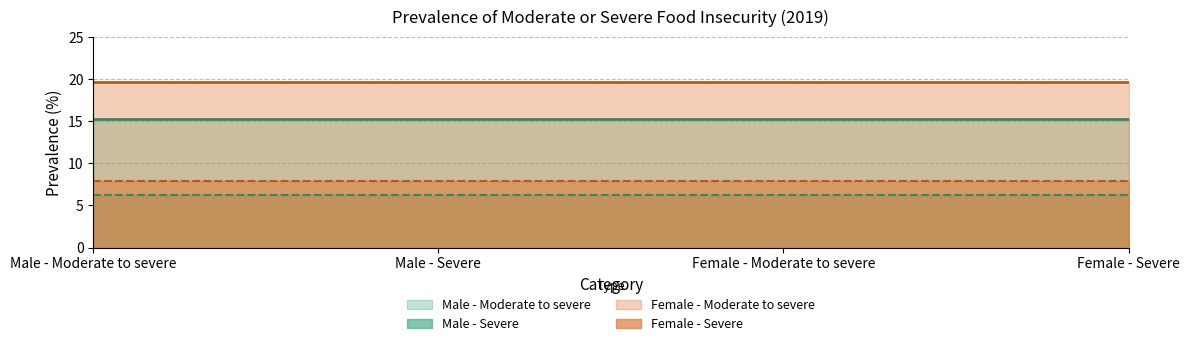

Reading right to left, what are all the values shown in this chart?

Male - Moderate to severe: 15.2	15.2	15.2	15.2
Male - Severe: 6.2	6.2	6.2	6.2
Female - Moderate to severe: 19.7	19.7	19.7	19.7
Female - Severe: 7.9	7.9	7.9	7.9